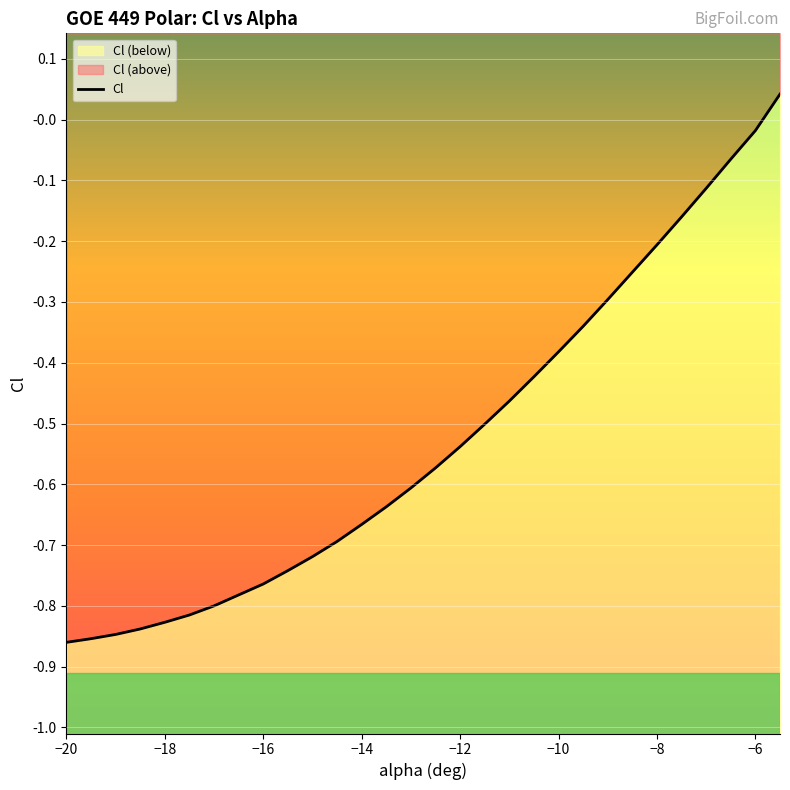

Reading right to left, list all the values displayed in this chart.

0.0	-0.0	-0.1	-0.1	-0.2	-0.2	-0.3	-0.3	-0.3	-0.4	-0.4	-0.5	-0.5	-0.5	-0.6	-0.6	-0.6	-0.7	-0.7	-0.7	-0.7	-0.8	-0.8	-0.8	-0.8	-0.8	-0.8	-0.8	-0.9	-0.9